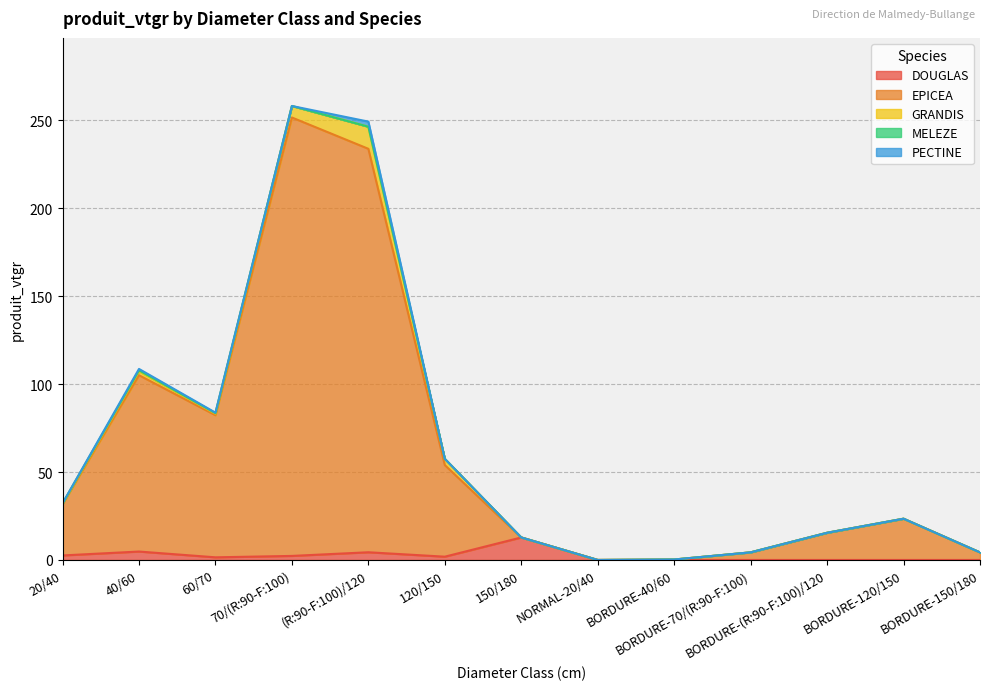

Is the value of PECTINE at 40/60 greater than the value of MELEZE at BORDURE-150/180?

Yes